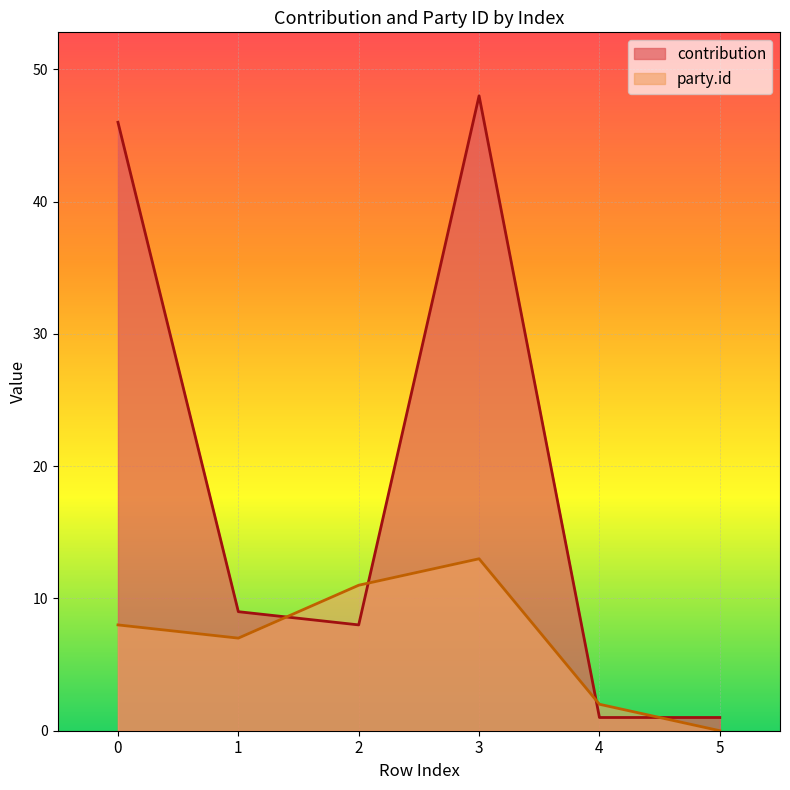

Which has a higher value, 5 or 1?

1